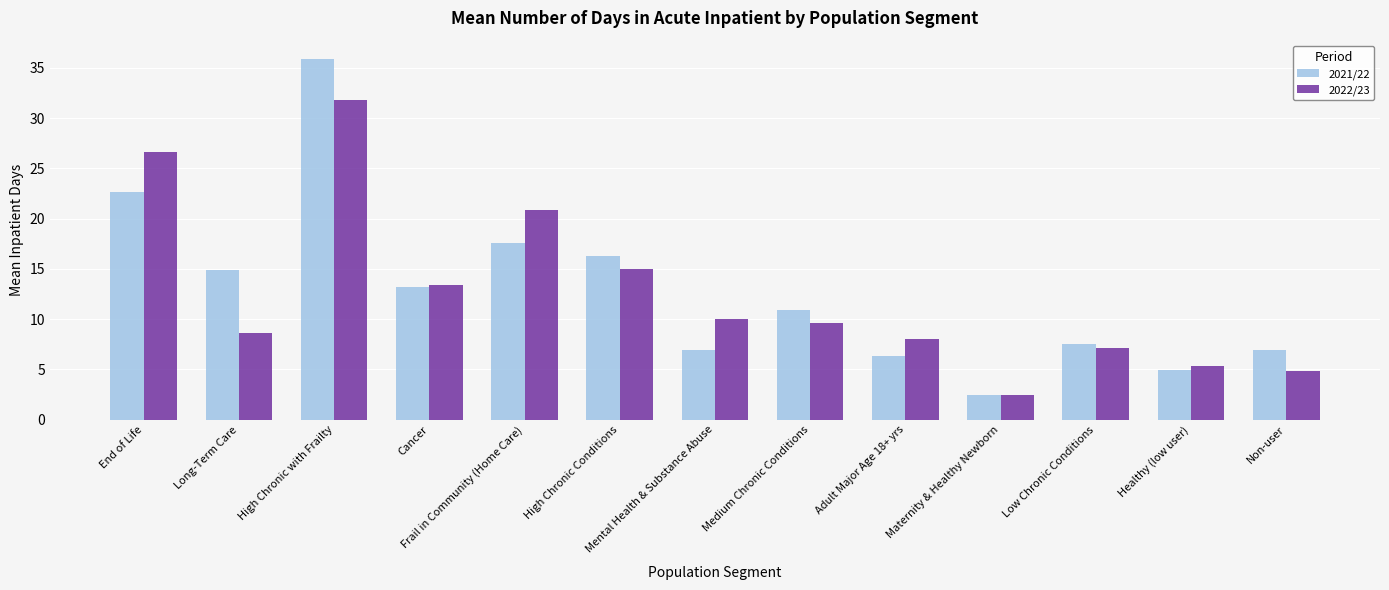

Which series has the widest spread of values?

2021/22